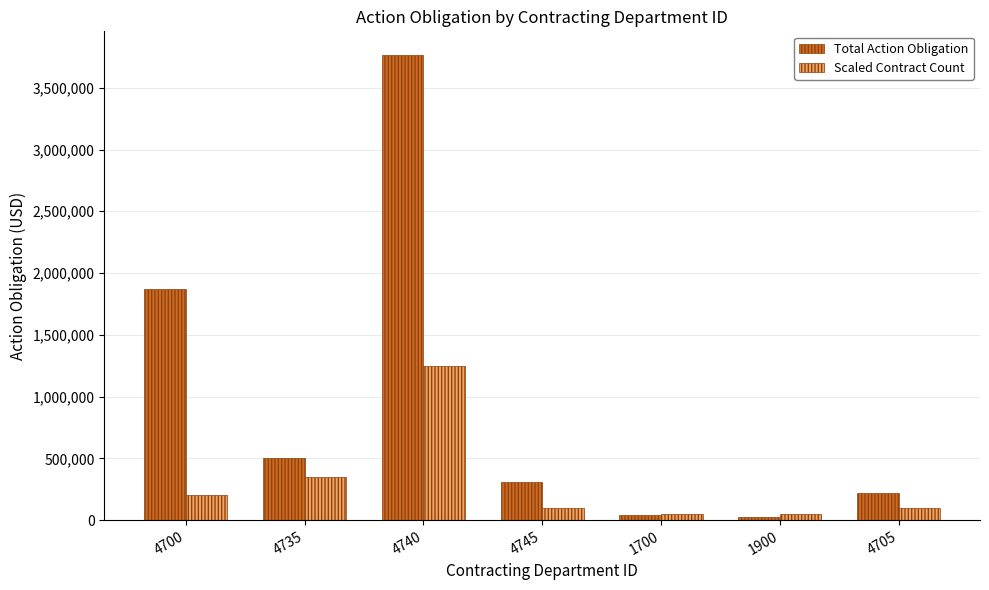

What are all the series names shown in the legend?

Total Action Obligation, Scaled Contract Count